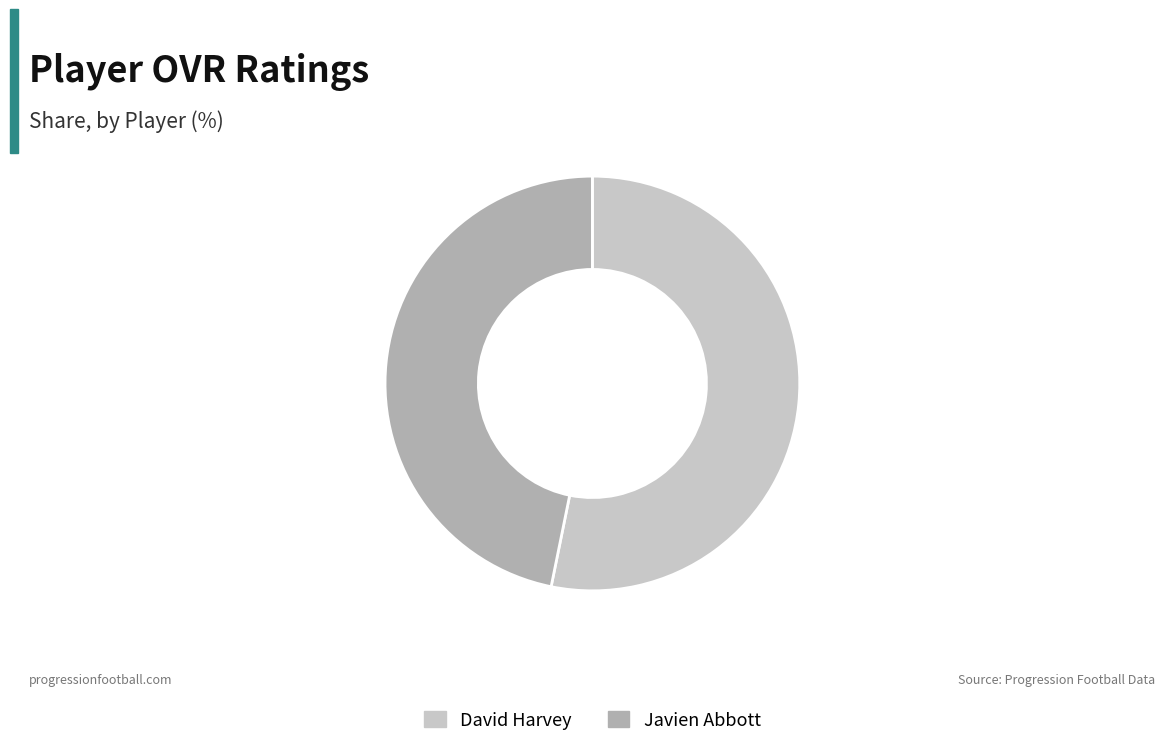

Does any single category account for the majority?

Yes